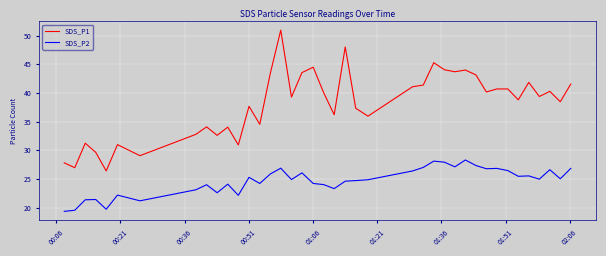

Rank the series by their maximum value, from lowest to highest.

SDS_P2, SDS_P1